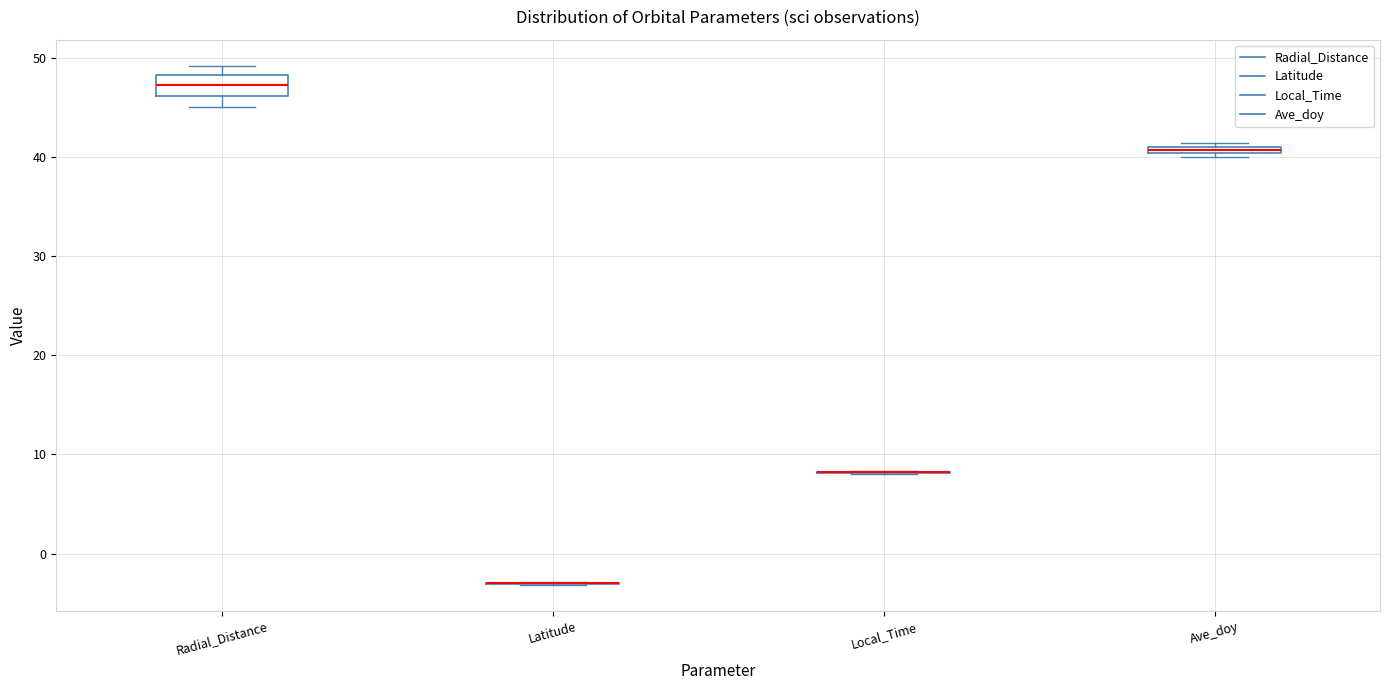

Where is the lower edge of the box for Ave_doy on the y-axis? The values are not printed on the chart, so give them approximately, as read against the axis.

40